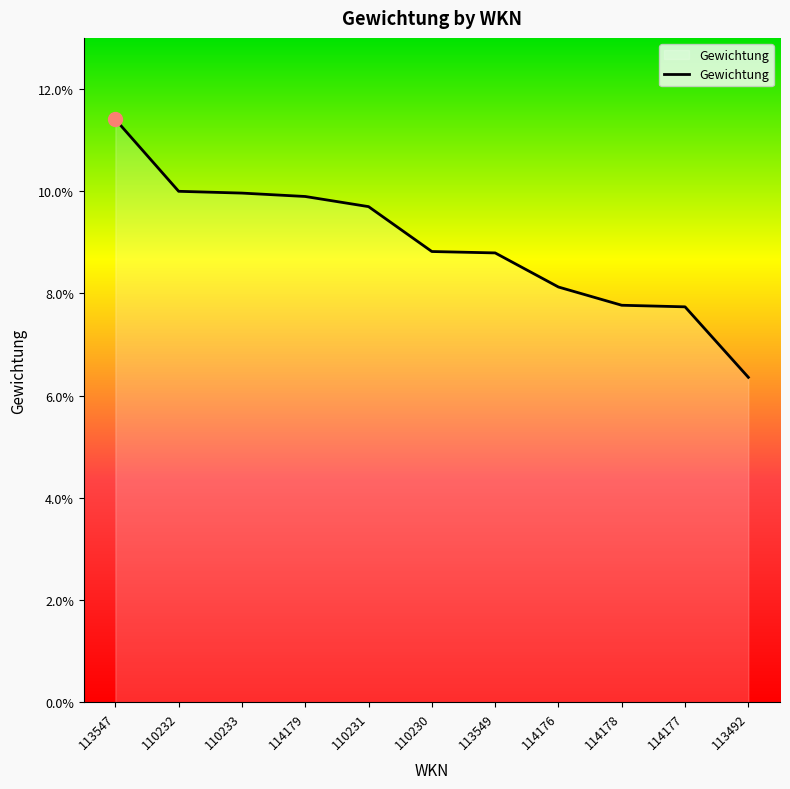

What is the sum of the values at 114179 and 110232?

0.2